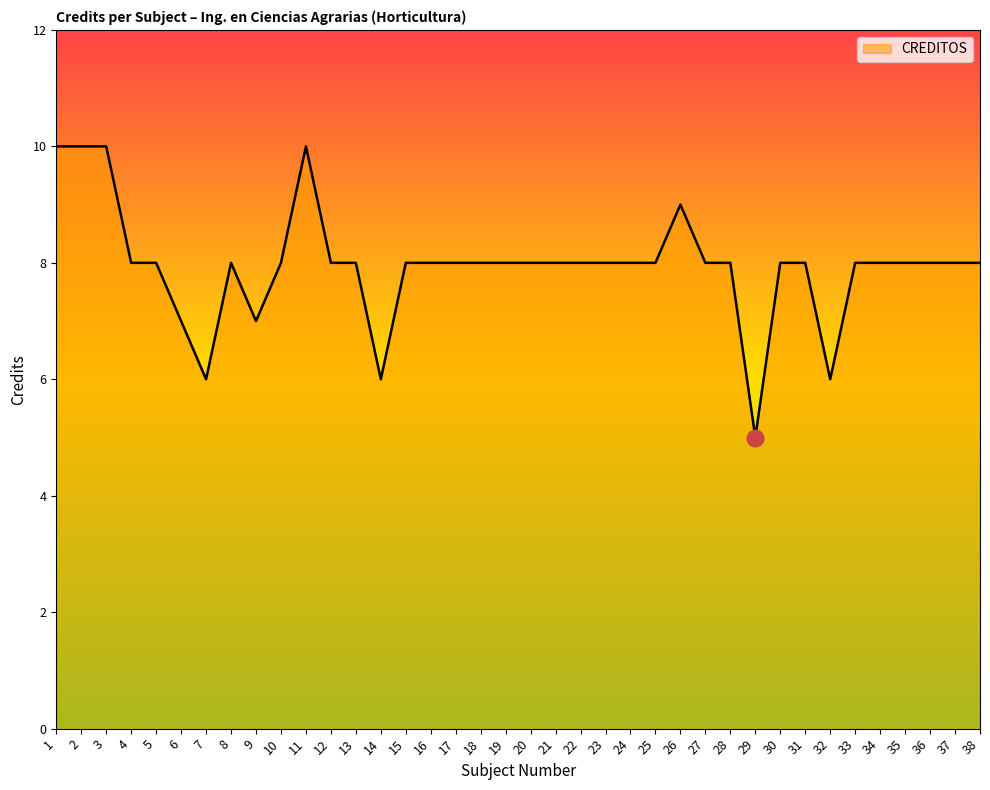

Count the number of categories in the chart.

38